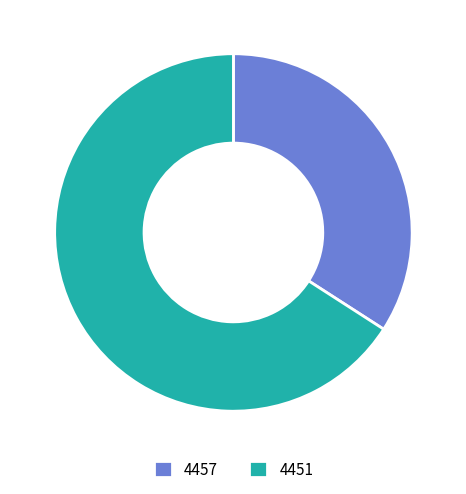

Approximately how many times larger is the value at 4457 compared to 4451?

0.5